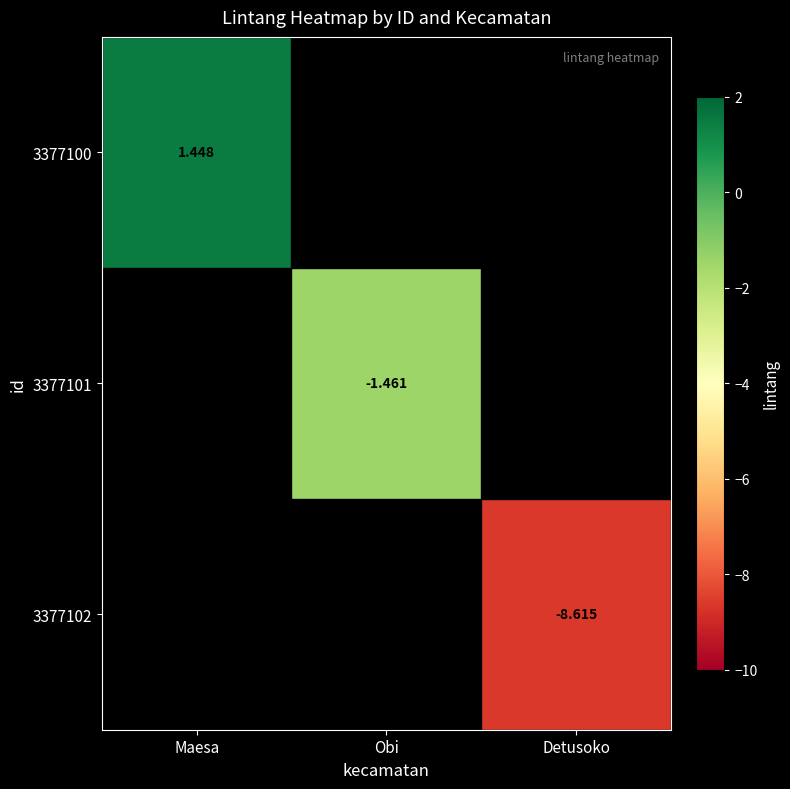

How many values in 3377101 are below zero?

1